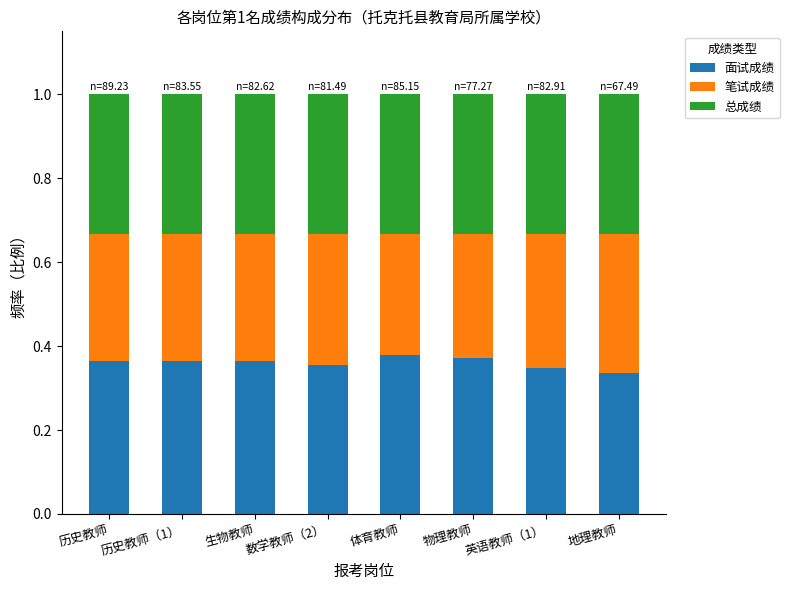

What is the average value of the 面试成绩 series?

0.4